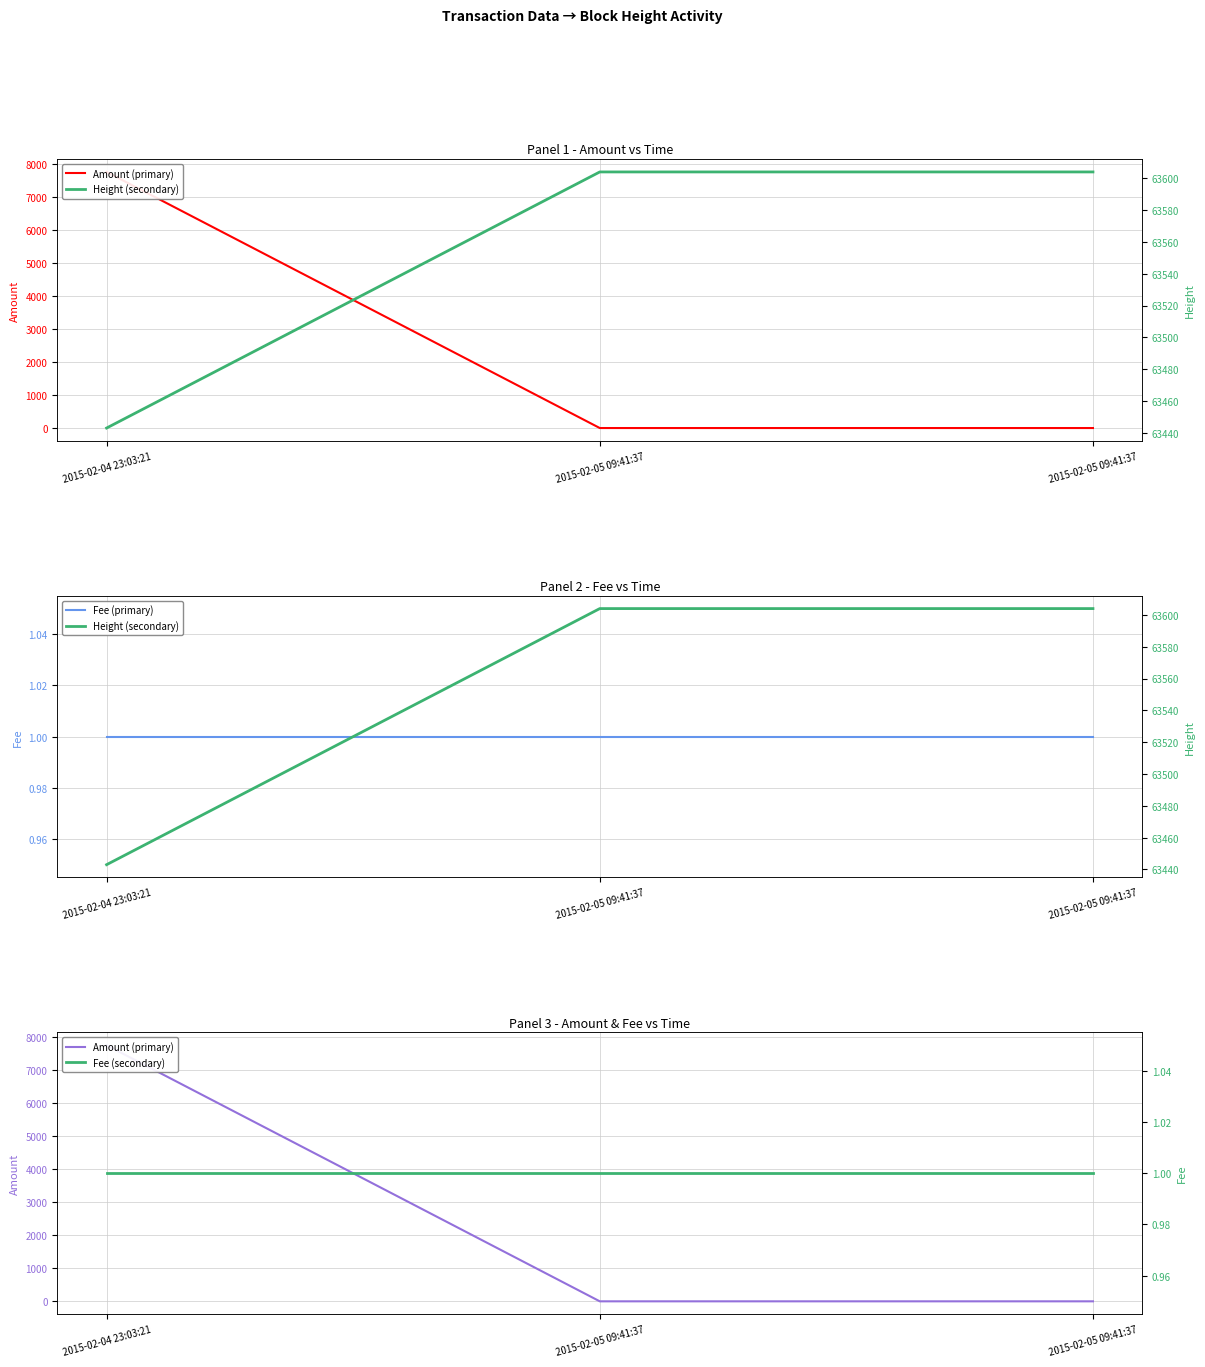

Which category has the lowest value in the Fee (primary) series?

2015-02-04 23:03:21